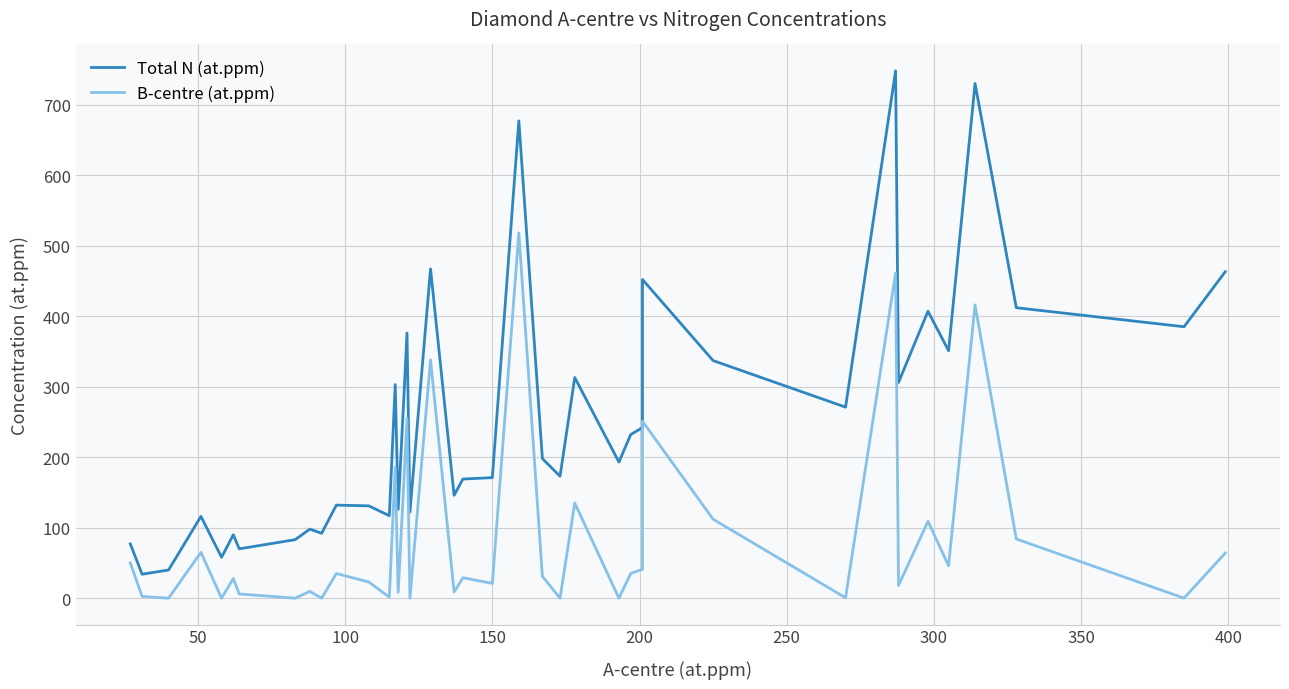

True or false: B-centre (at.ppm) and Total N (at.ppm) intersect in this chart.

False